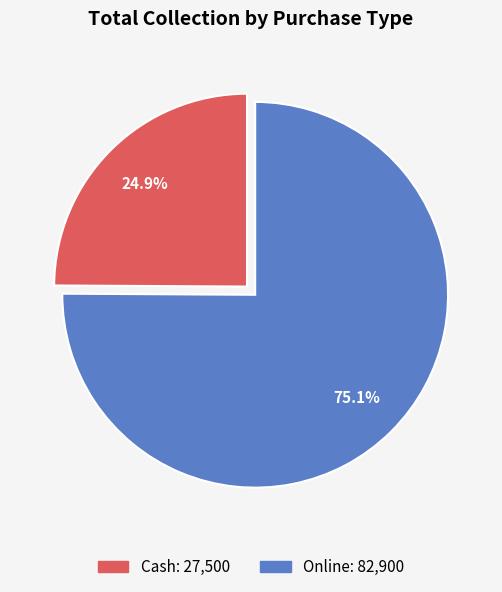

To the nearest percent, what is the difference between the Online and Cash slice percentages?

50%